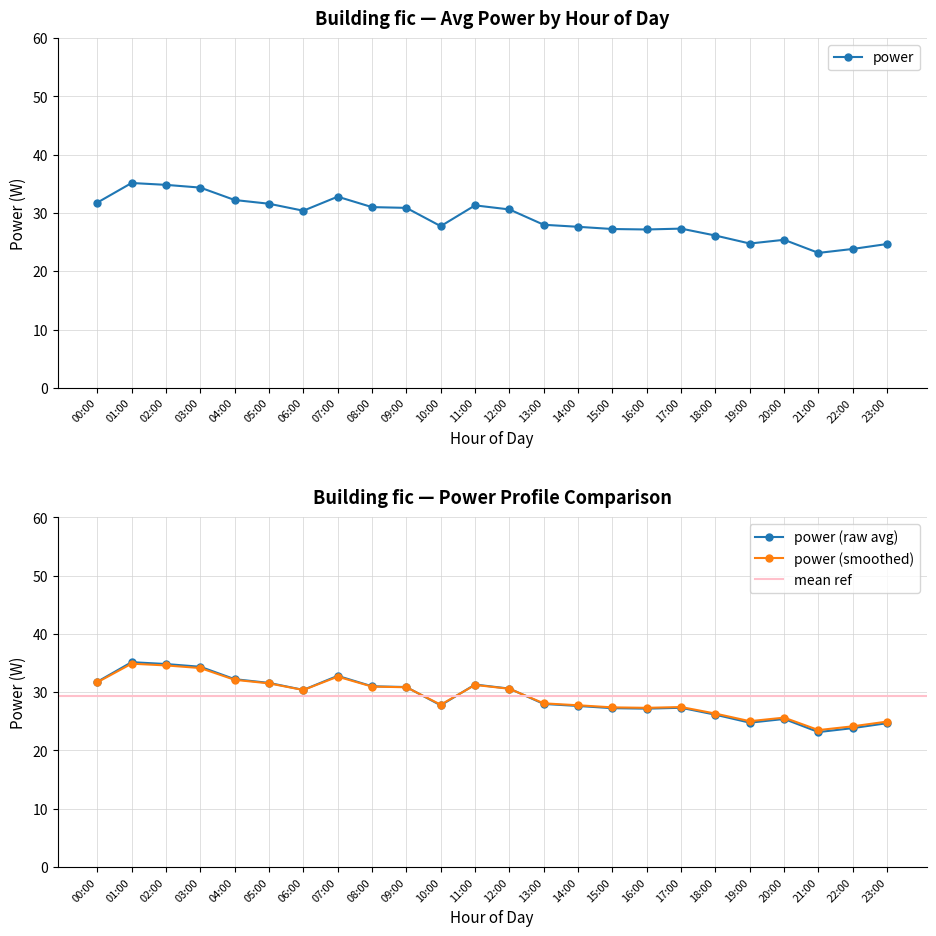

True or false: power has more than 2 interior local peaks.

True